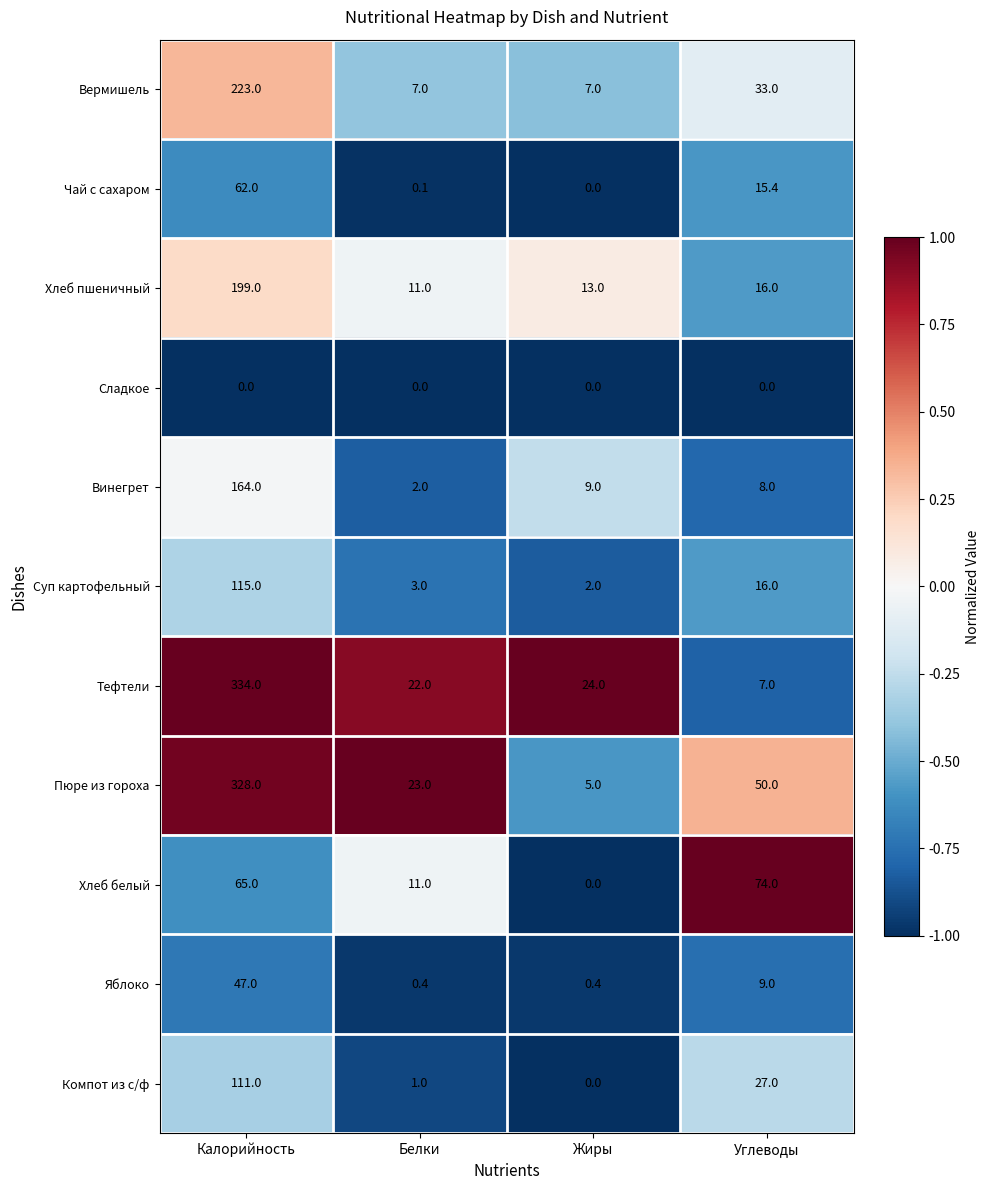

What is the difference between the Суп картофельный values at Белки and Углеводы?

13.0